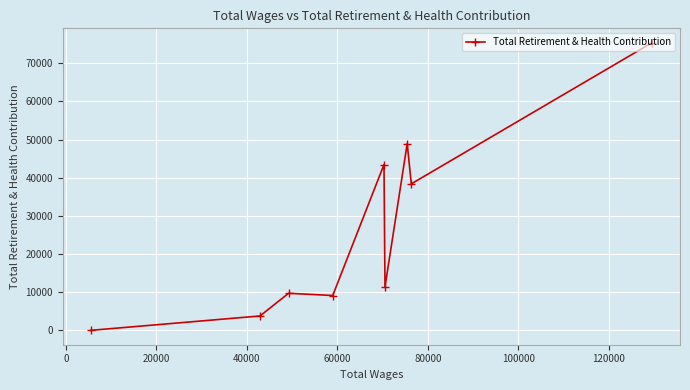

What is the sum of all values?

240118